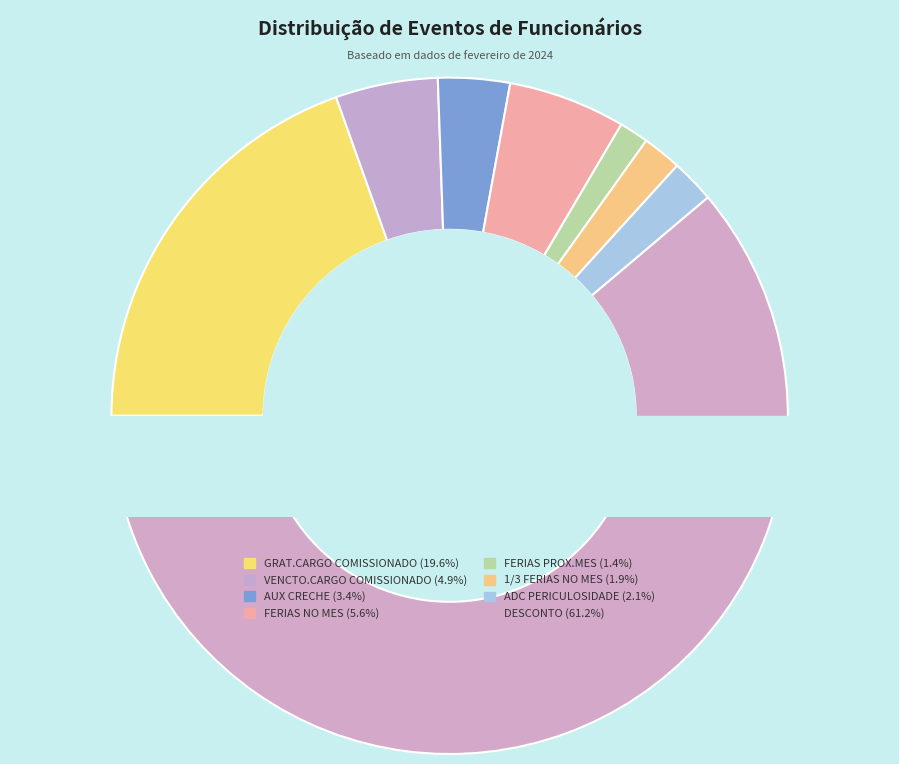

How many segments does this pie chart have?

8